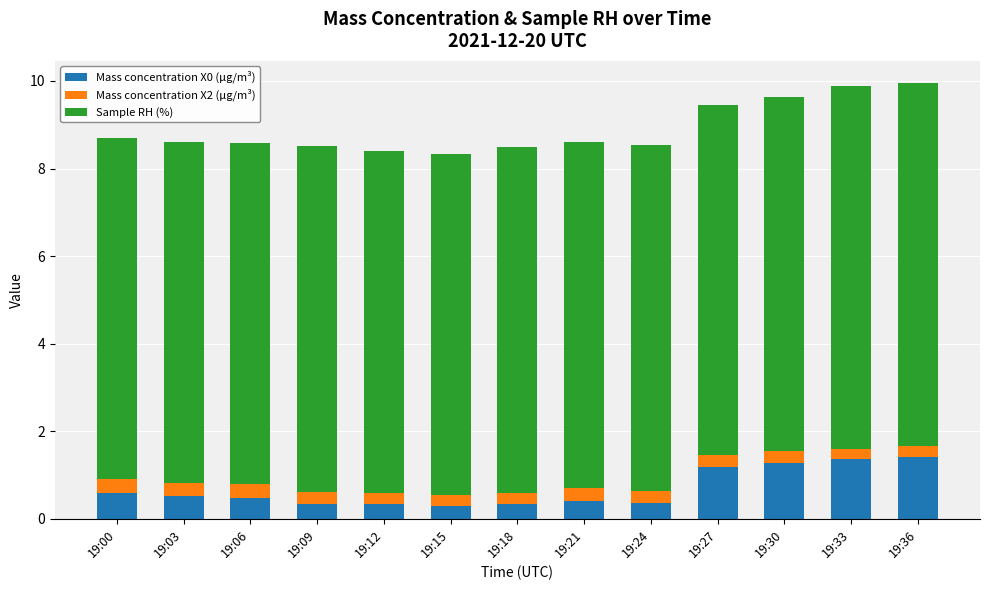

Count the number of data series in this chart.

3